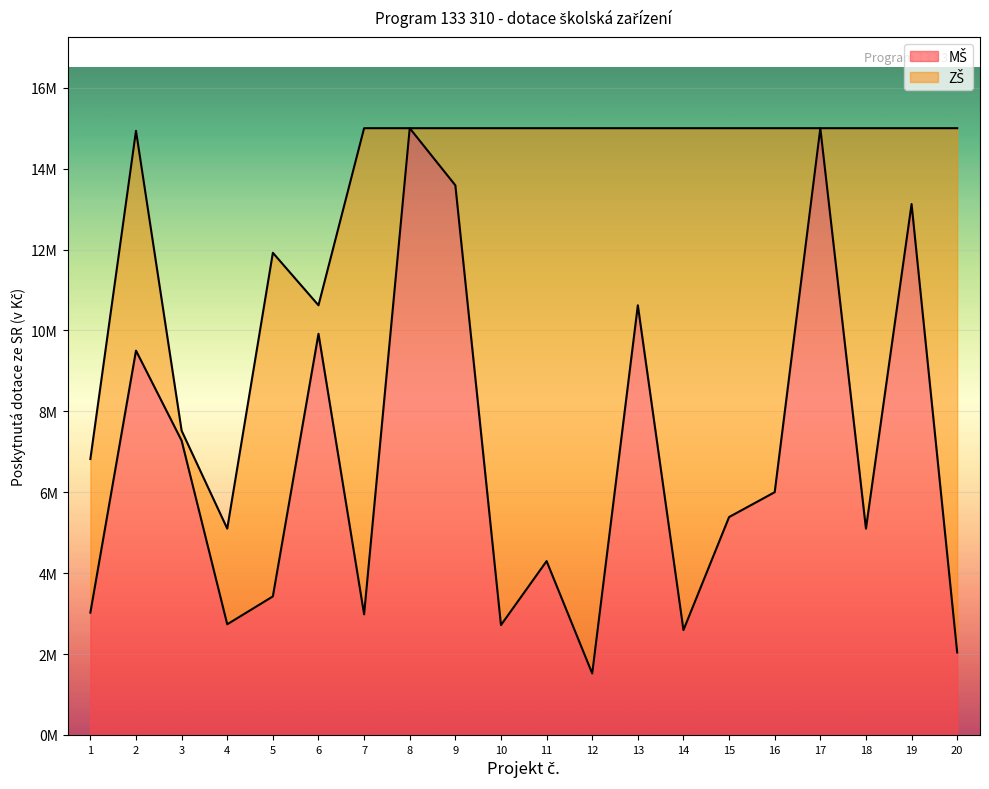

Which series has the widest spread of values?

MŠ